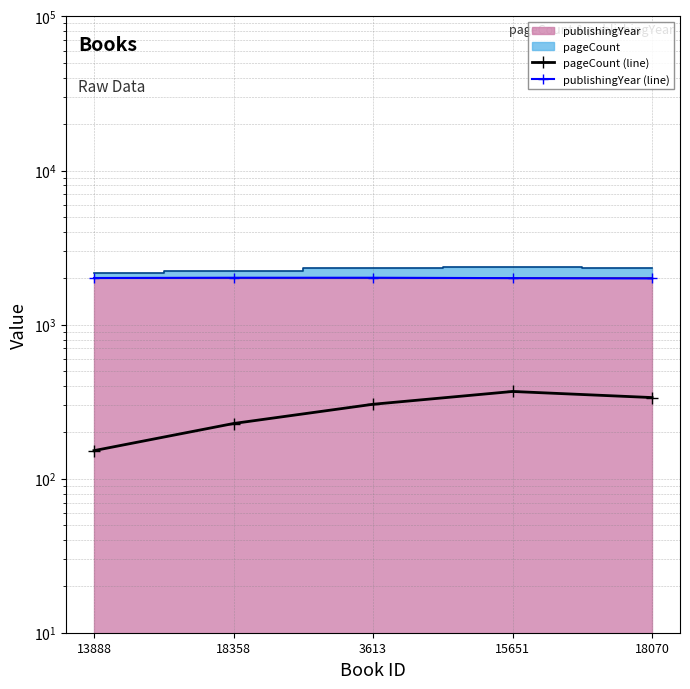

Count the pageCount (line) values in the range 228 to 336.

3